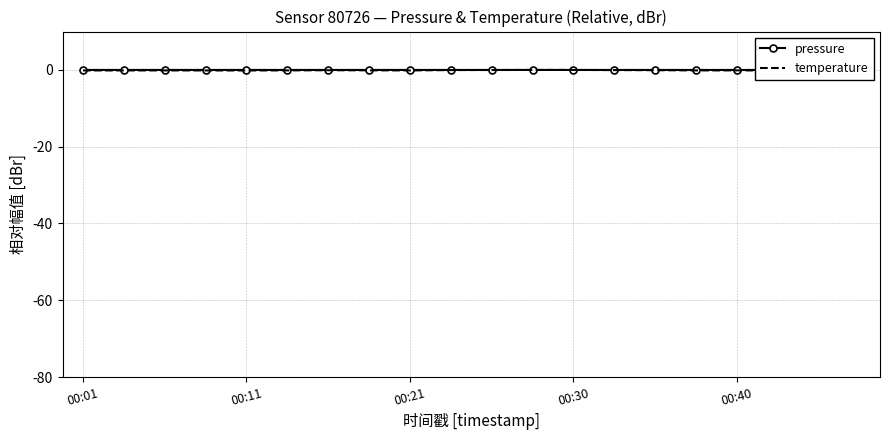

At which category is the sum across all series the highest?

11